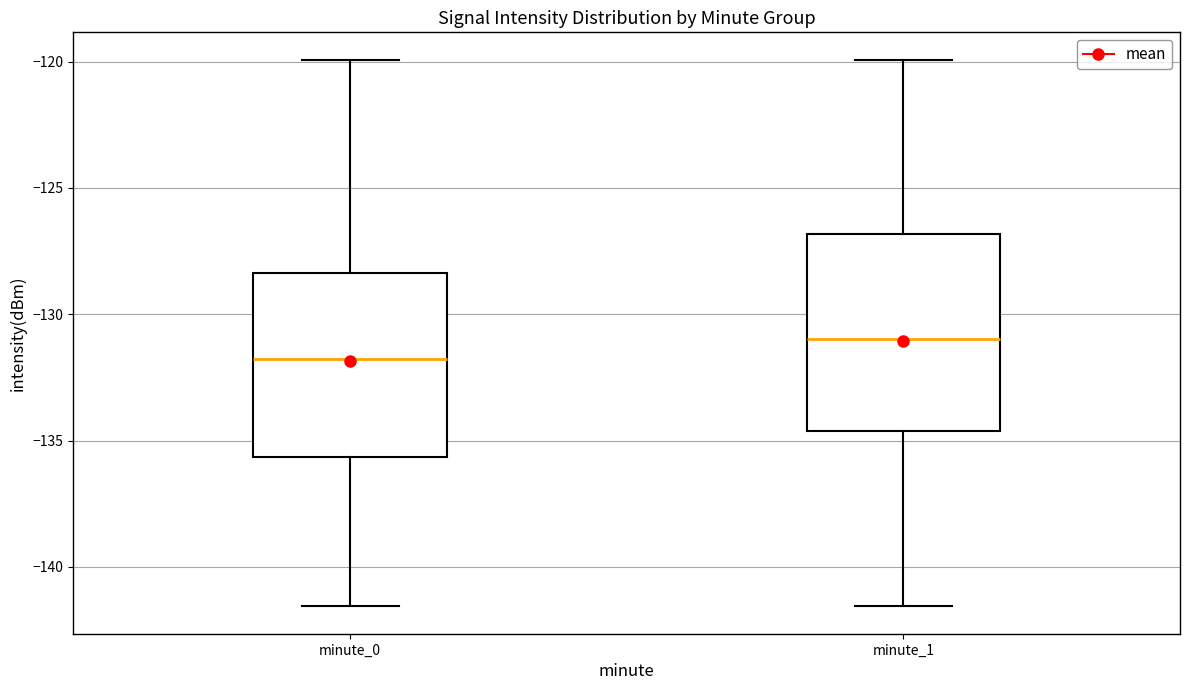

Where does the lower whisker of the box for minute_0 end on the y-axis? The values are not printed on the chart, so give them approximately, as read against the axis.

-141.5